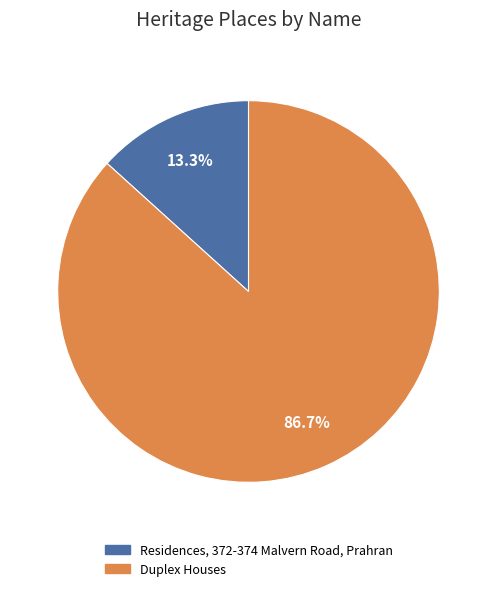

How many slices are in this pie chart?

2